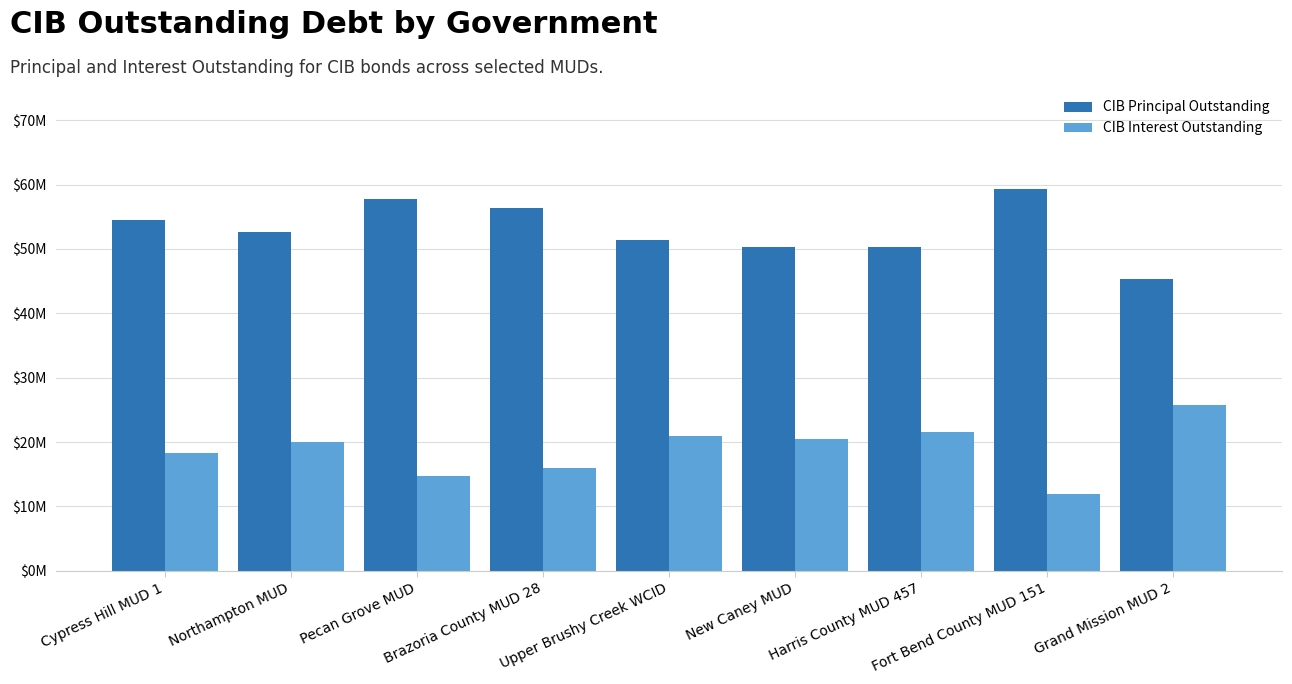

What is the difference between the highest and lowest values at Brazoria County MUD 28?

40289474.7